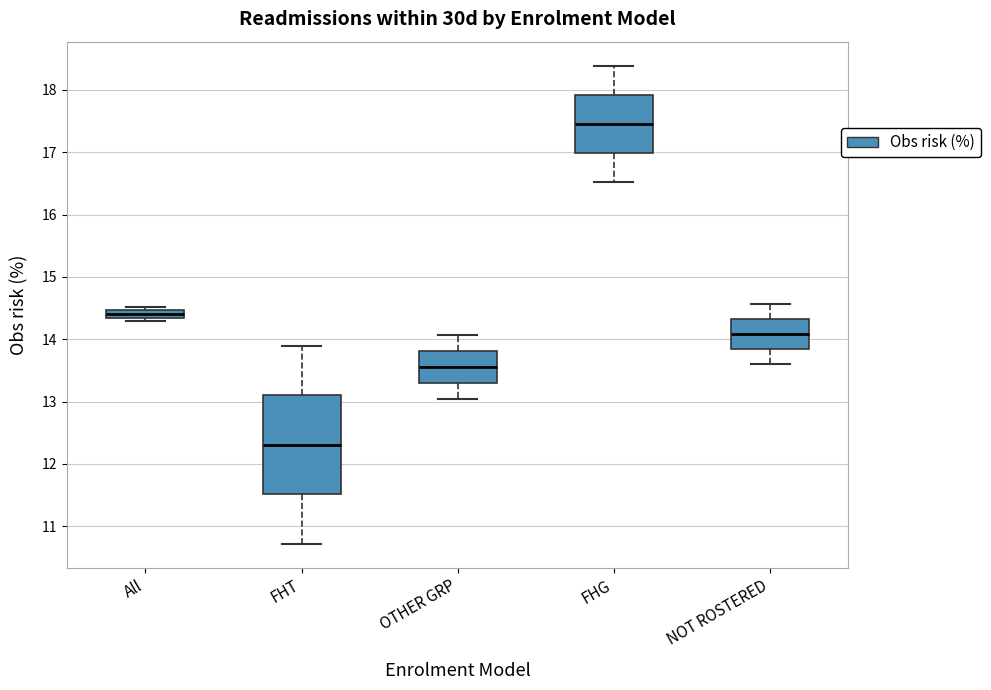

Where is the upper edge of the box for All on the y-axis? The values are not printed on the chart, so give them approximately, as read against the axis.

14.5